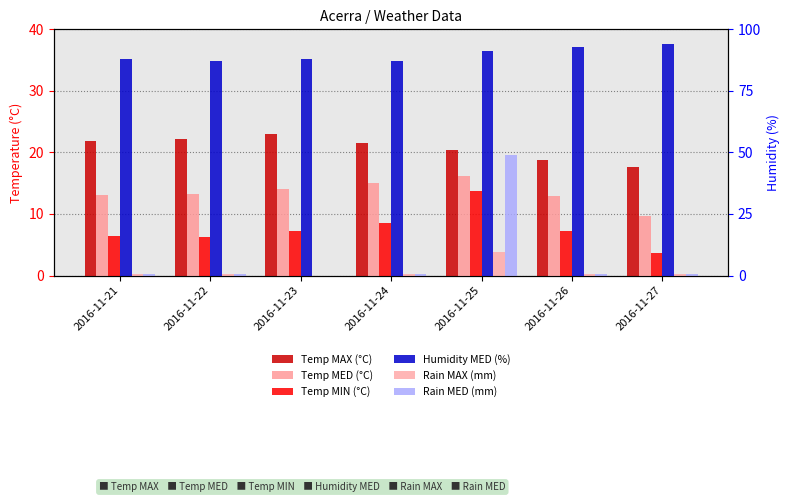

At how many categories does at least one series exceed 60?

7